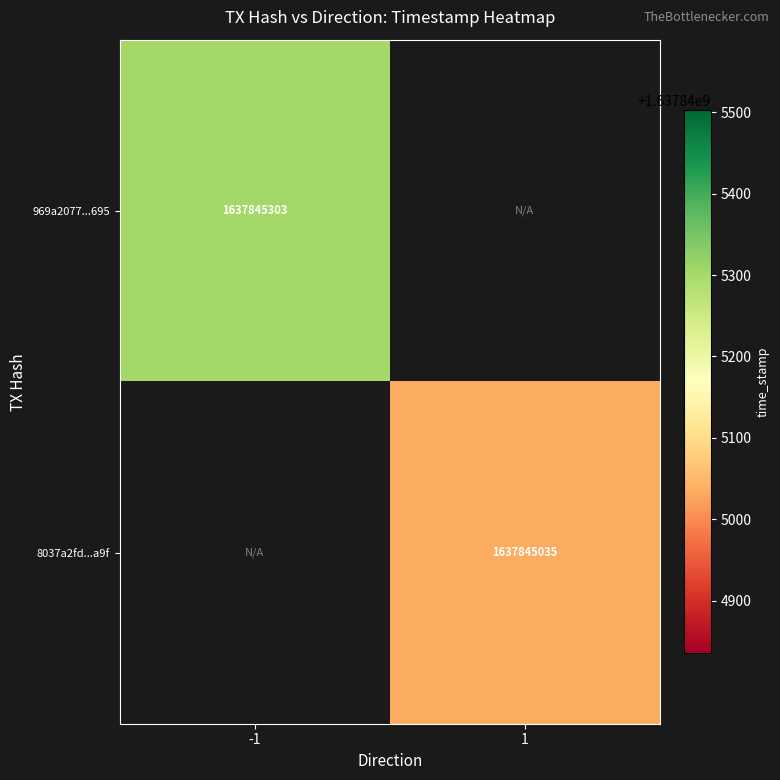

Reading right to left, what are all the values shown in this chart?

969a2077f3a08d91e56b38e9e534dc87620d695: 1637845303	-1
8037a2fde7022e4e11cd4a866ffa5594f09ea9f: 1637845035	1